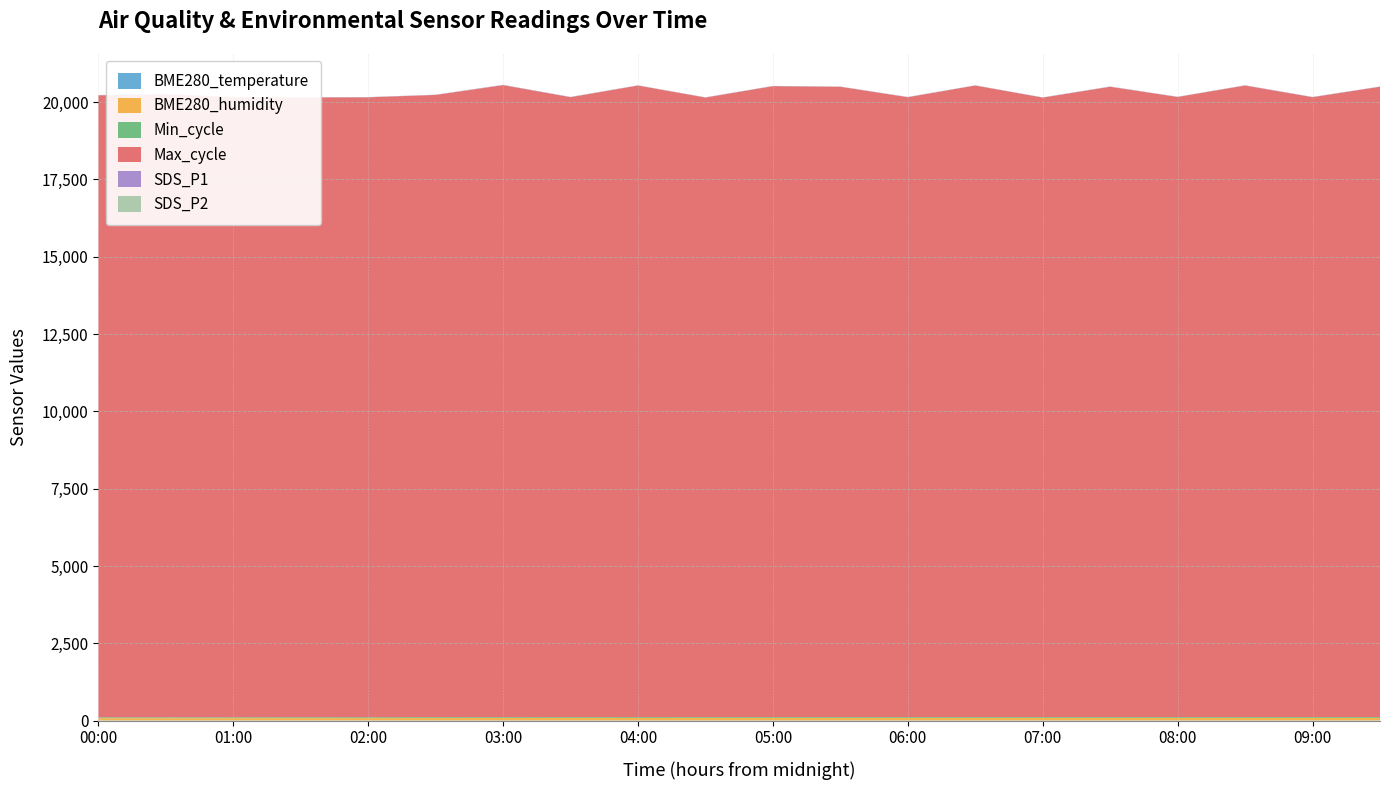

Reading left to right, extract all data points from this chart.

BME280_temperature: 00:00=7.6	00:30=7.5	01:00=7.4	01:30=7.4	02:00=7.3	02:30=7.3	03:00=7.3	03:30=7.2	04:00=7.2	04:30=7.2	05:00=7.2	05:30=7.2	06:00=7.2	06:30=7.1	07:00=7.1	07:30=7.1	08:00=7.1	08:30=7.1	09:00=7.1	09:30=7.1
BME280_humidity: 00:00=73.7	00:30=74.2	01:00=75.1	01:30=76.1	02:00=77.2	02:30=78.4	03:00=79.6	03:30=80.4	04:00=80.8	04:30=81.0	05:00=81.2	05:30=81.4	06:00=81.5	06:30=81.7	07:00=81.8	07:30=81.9	08:00=82.0	08:30=82.1	09:00=82.2	09:30=82.2
Min_cycle: 00:00=28.0	00:30=28.0	01:00=28.0	01:30=28.0	02:00=28.0	02:30=28.0	03:00=28.0	03:30=28.0	04:00=28.0	04:30=28.0	05:00=28.0	05:30=28.0	06:00=28.0	06:30=28.0	07:00=28.0	07:30=28.0	08:00=28.0	08:30=28.0	09:00=28.0	09:30=28.0
Max_cycle: 00:00=20111.0	00:30=20146.0	01:00=20044.0	01:30=20039.0	02:00=20043.0	02:30=20119.0	03:00=20435.0	03:30=20044.0	04:00=20421.0	04:30=20032.0	05:00=20400.0	05:30=20380.0	06:00=20043.0	06:30=20420.0	07:00=20030.0	07:30=20380.0	08:00=20050.0	08:30=20420.0	09:00=20043.0	09:30=20380.0
SDS_P1: 00:00=6.8	00:30=5.7	01:00=5.4	01:30=6.2	02:00=5.8	02:30=5.6	03:00=7.4	03:30=7.6	04:00=4.9	04:30=5.8	05:00=5.7	05:30=5.6	06:00=6.0	06:30=5.5	07:00=5.8	07:30=6.2	08:00=5.4	08:30=5.9	09:00=6.1	09:30=5.7
SDS_P2: 00:00=4.4	00:30=3.2	01:00=3.0	01:30=3.9	02:00=3.5	02:30=3.4	03:00=2.9	03:30=3.0	04:00=2.7	04:30=3.1	05:00=2.9	05:30=2.6	06:00=3.2	06:30=2.8	07:00=3.1	07:30=3.3	08:00=2.7	08:30=3.0	09:00=3.2	09:30=2.9